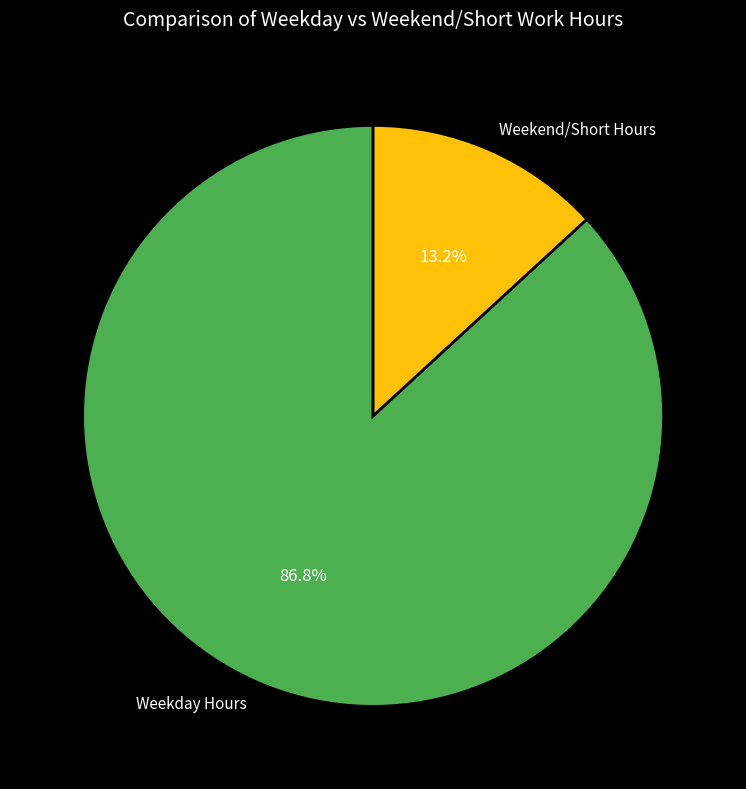

To the nearest percent, what is the difference between the largest and smallest slice percentages?

74%